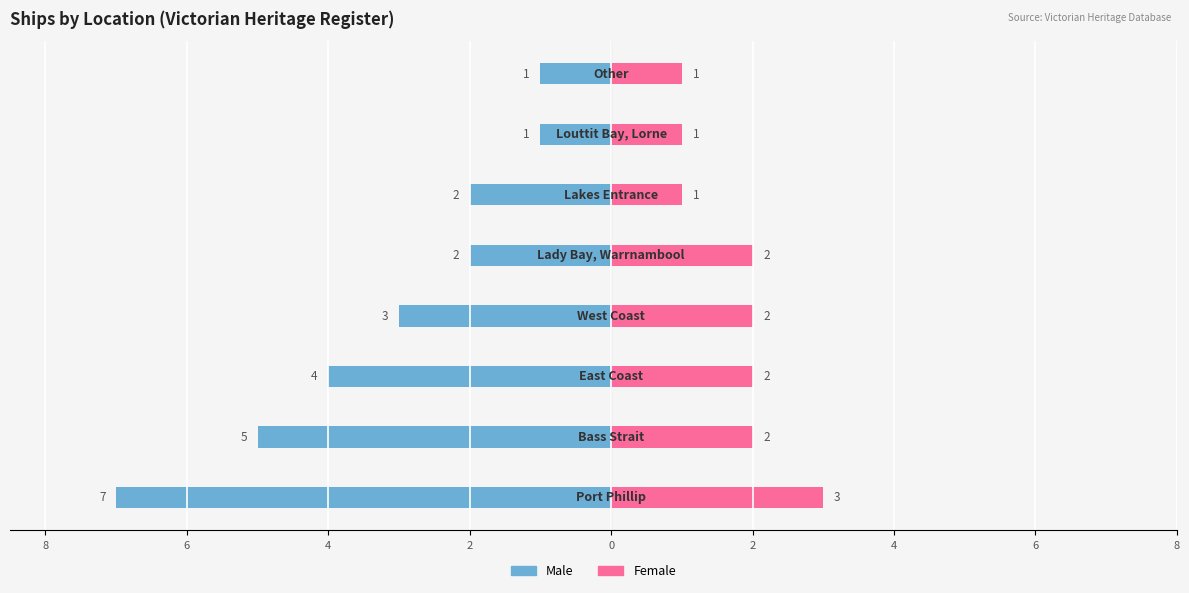

Is it true that Female equals 1 at 0?

False